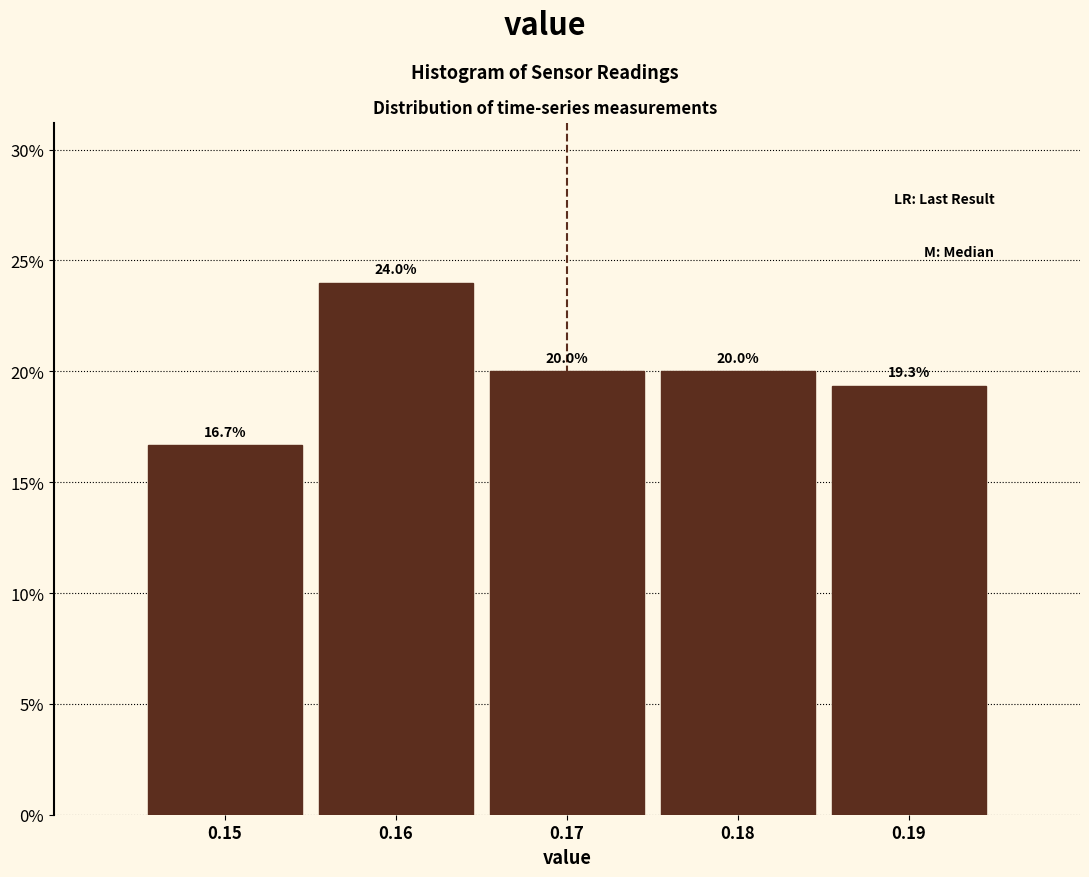

Reading left to right, list every bar in this chart as the range it spans on the x-axis followed by its height.

0.145 to 0.155: 16.7
0.155 to 0.165: 24.0
0.165 to 0.175: 20.0
0.175 to 0.185: 20.0
0.185 to 0.195: 19.3